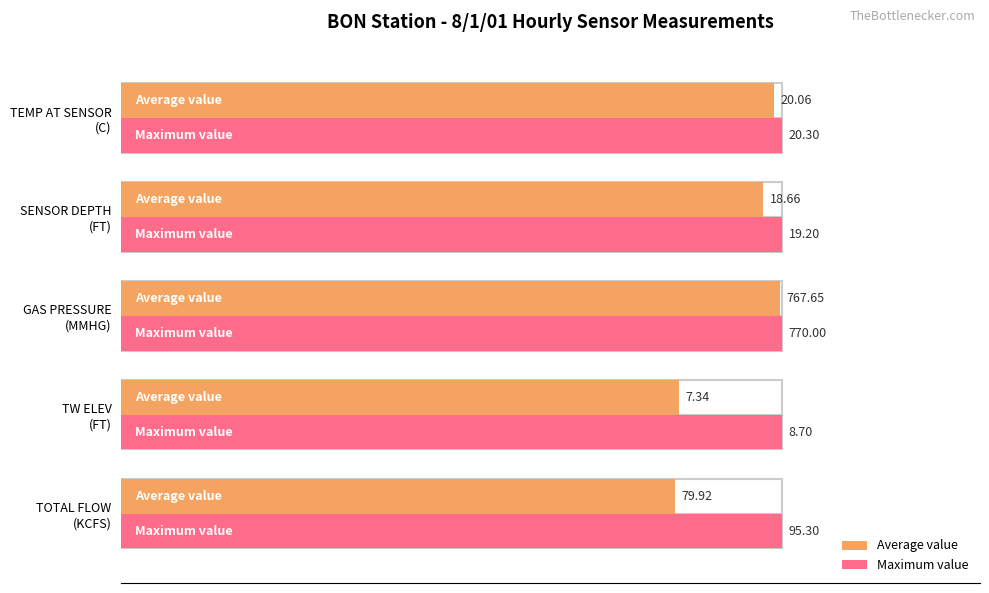

How many bars are there in each group?

2